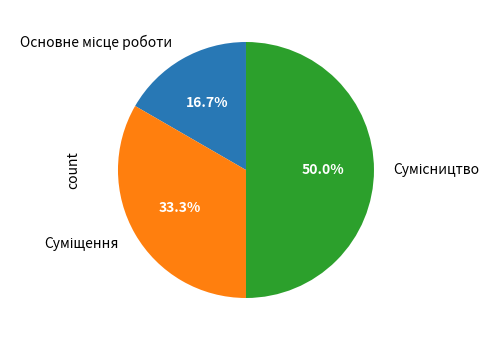

What percentage is the Суміщення slice, to the nearest percent?

33%